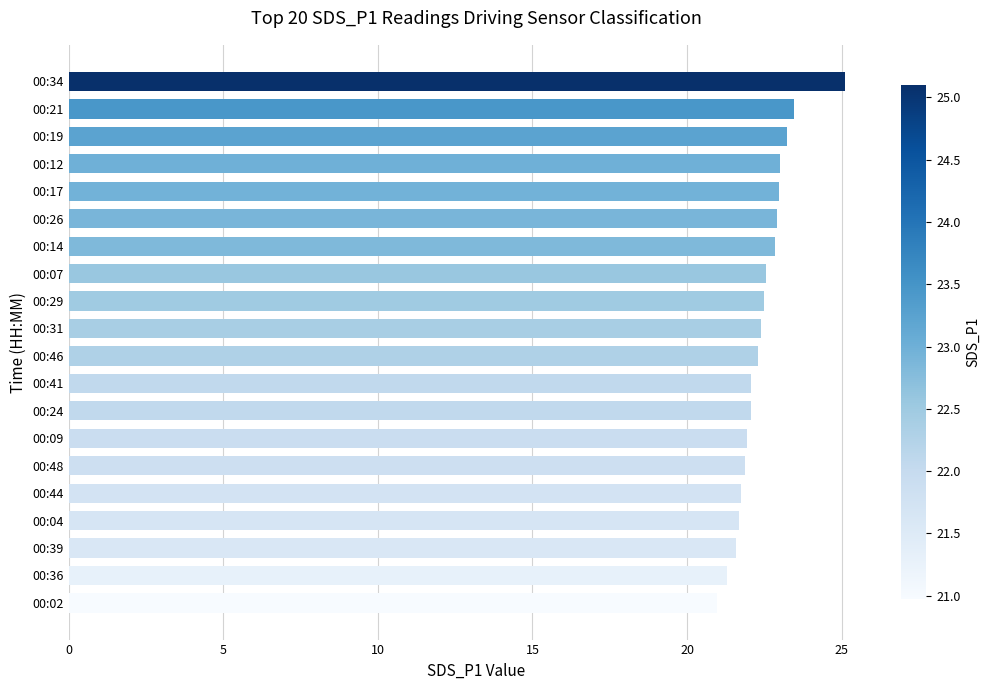

What value does the data have at 00:07?

22.6